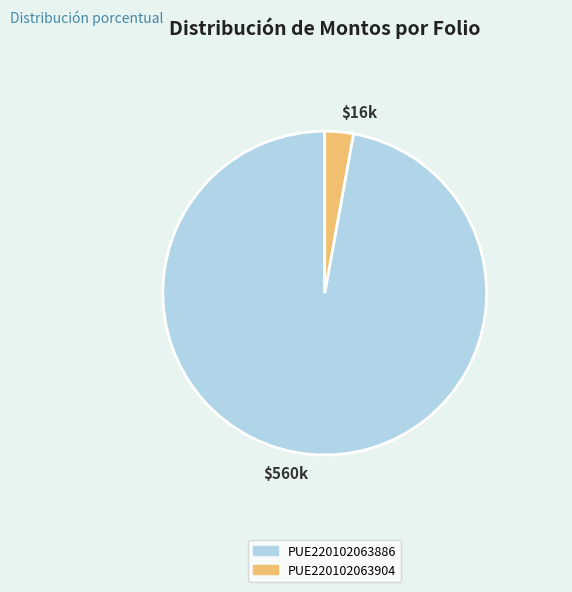

Which category has the smallest portion of the pie?

PUE220102063904